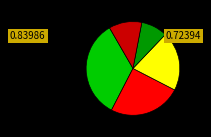

Count the number of slices in the pie.

5